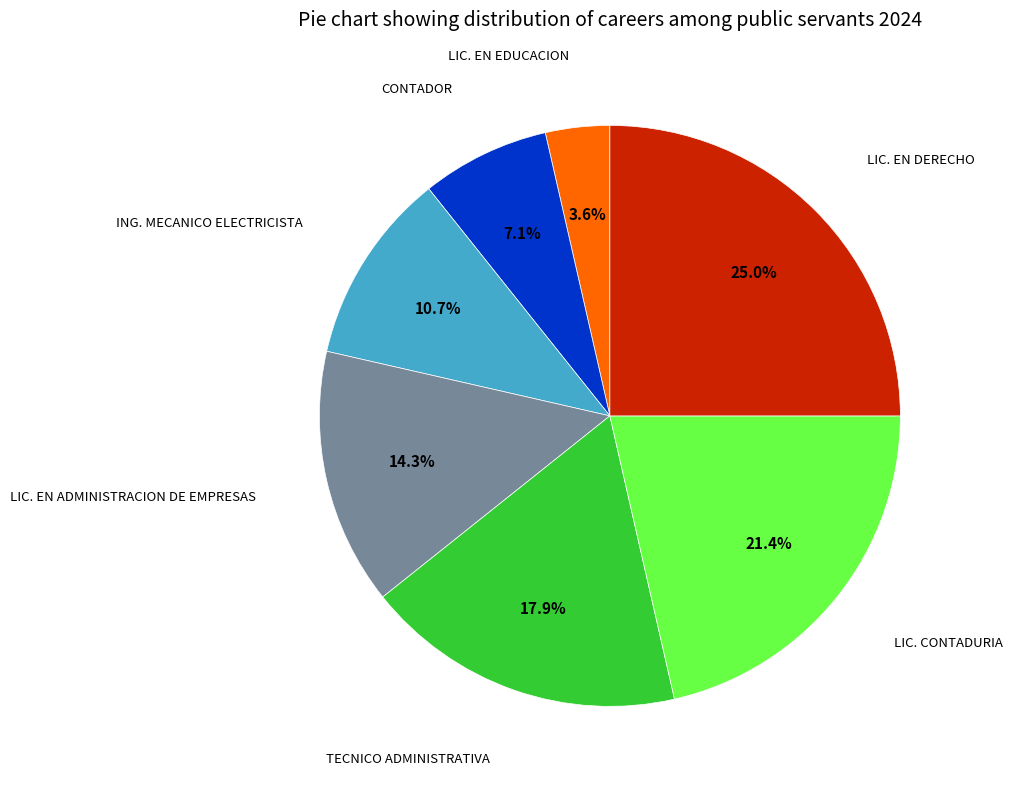

Is there a majority slice in this chart?

No